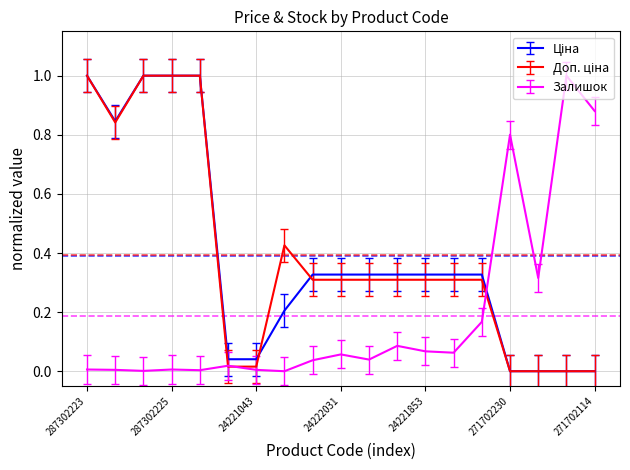

What is the greatest value displayed?

1.0